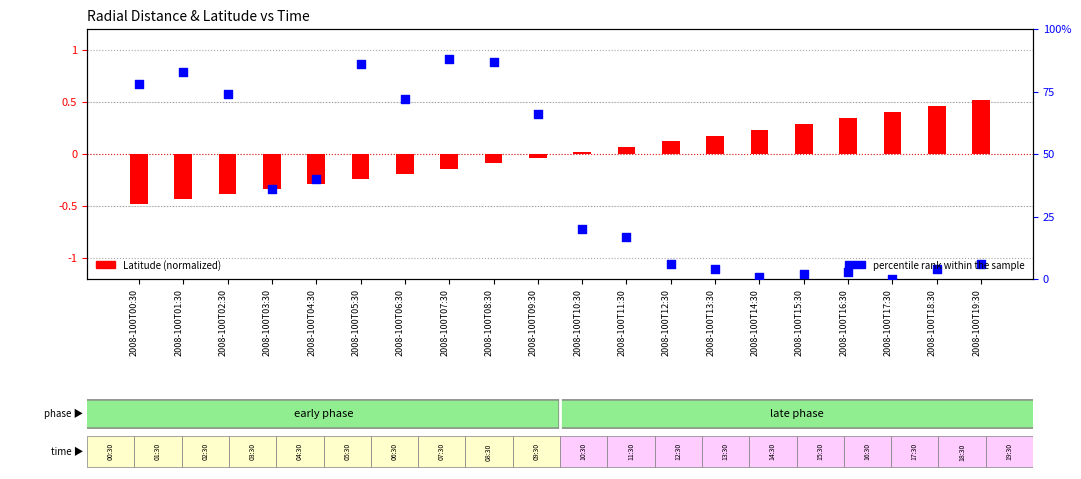

At how many categories does at least one series exceed 80?

4